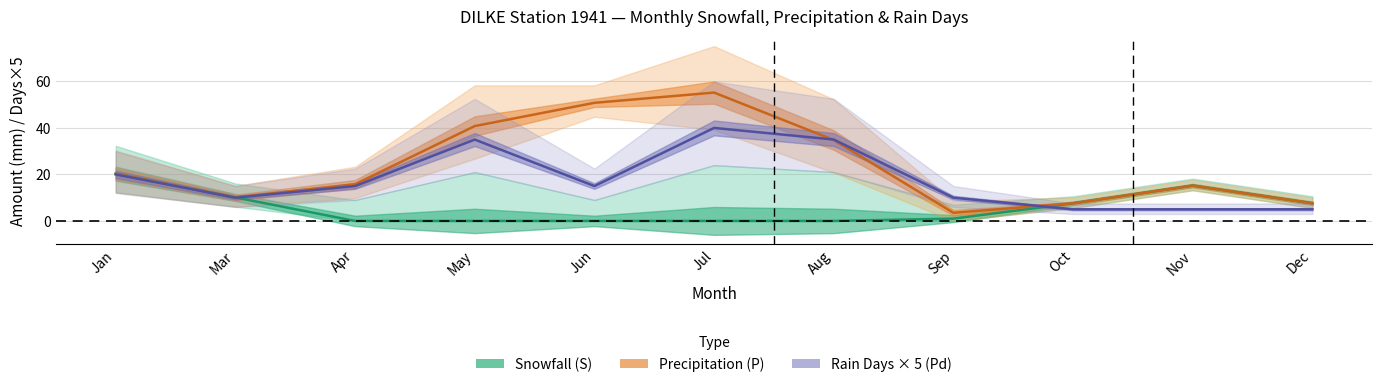

Rank the series at May from lowest to highest value.

S, Pd, P